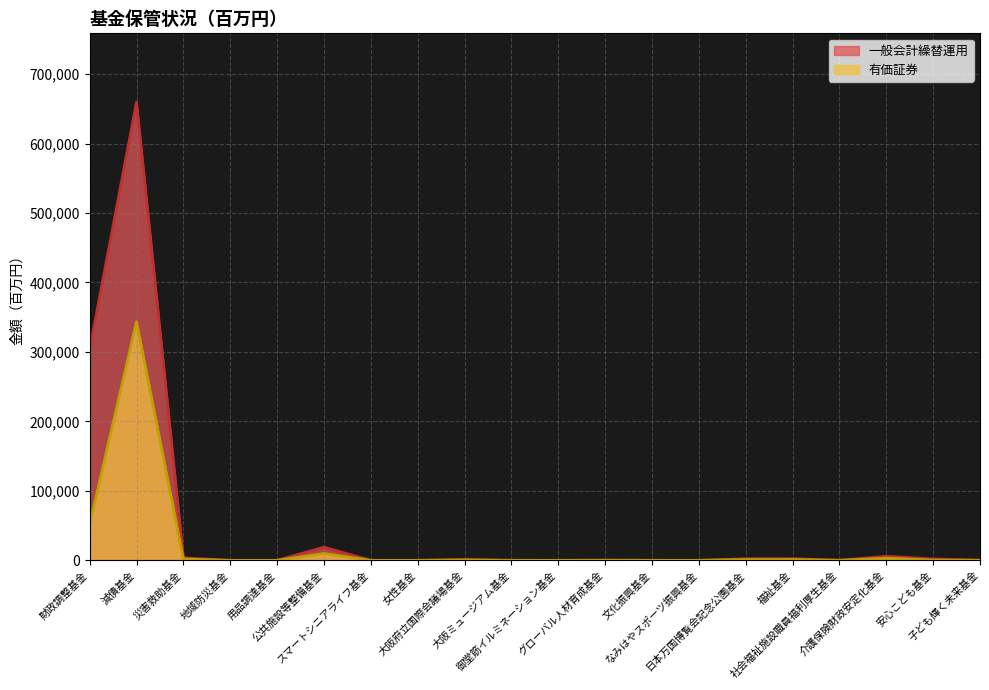

The 一般会計繰替運用 series shows 3670 at 日本万国博覧会記念公園基金. True or false?

False